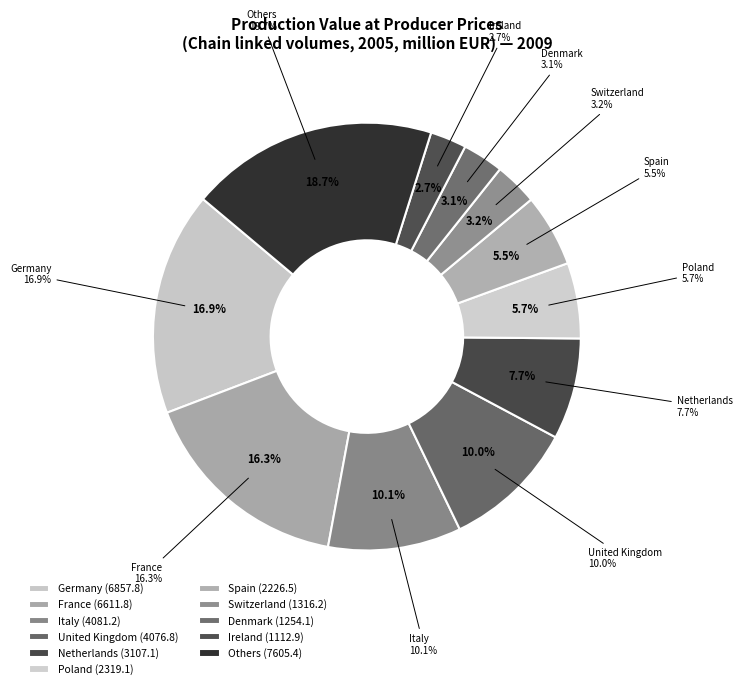

Is it true that Slovenia is 11% of the pie?

False